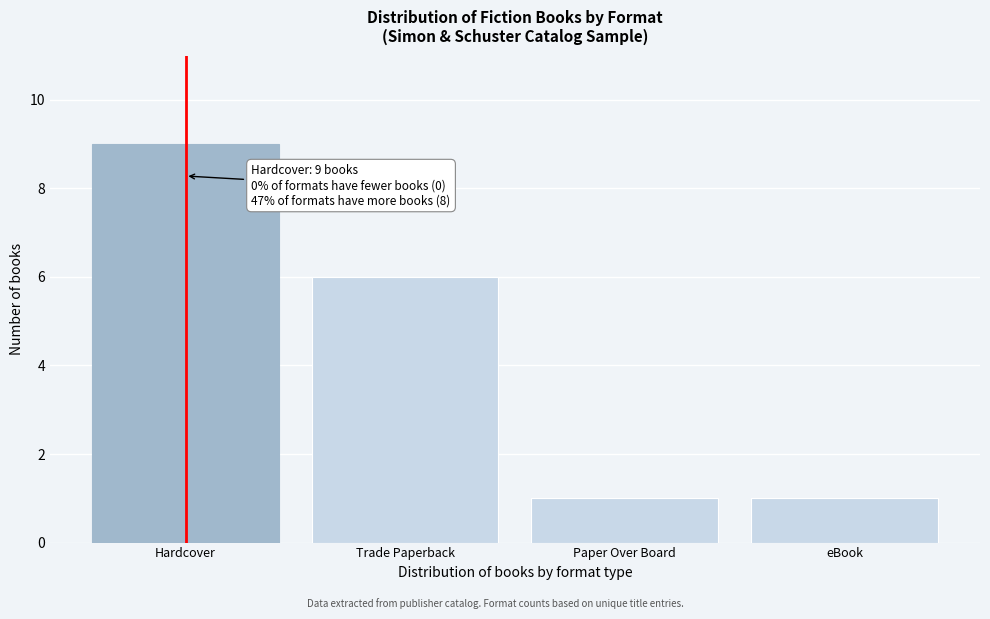

Reading left to right, extract all data points from this chart.

Hardcover=9	Trade Paperback=6	Paper Over Board=1	eBook=1